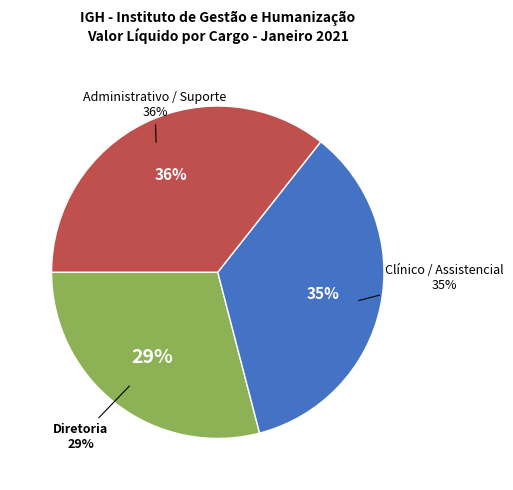

Is it true that NVEH is 0% of the pie?

True